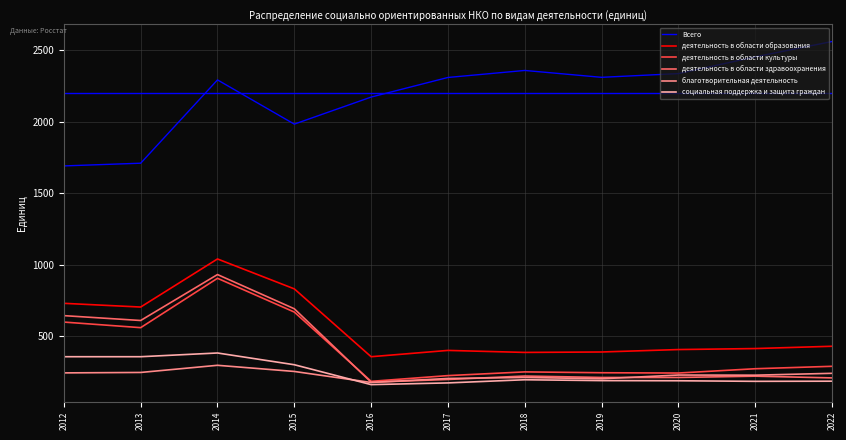

How many categories are shown in the chart?

11